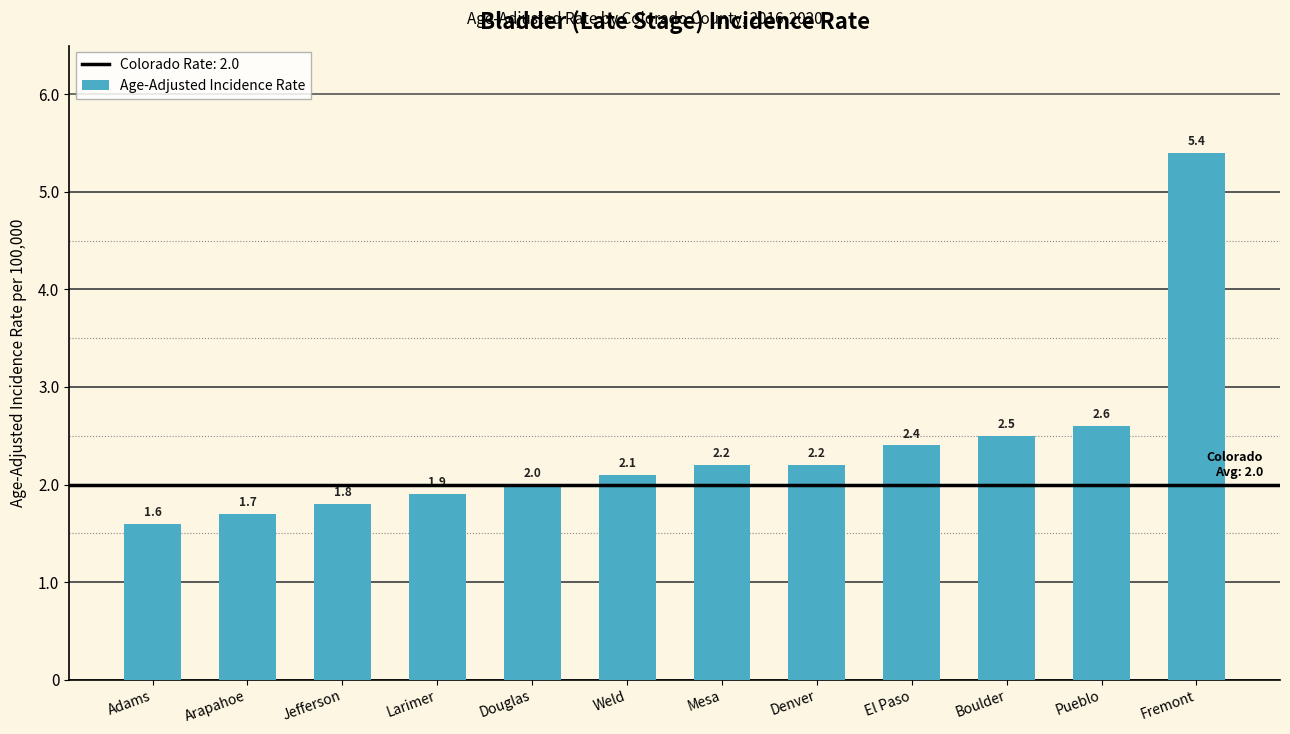

What is the label of the 8th bar from the left?

Denver